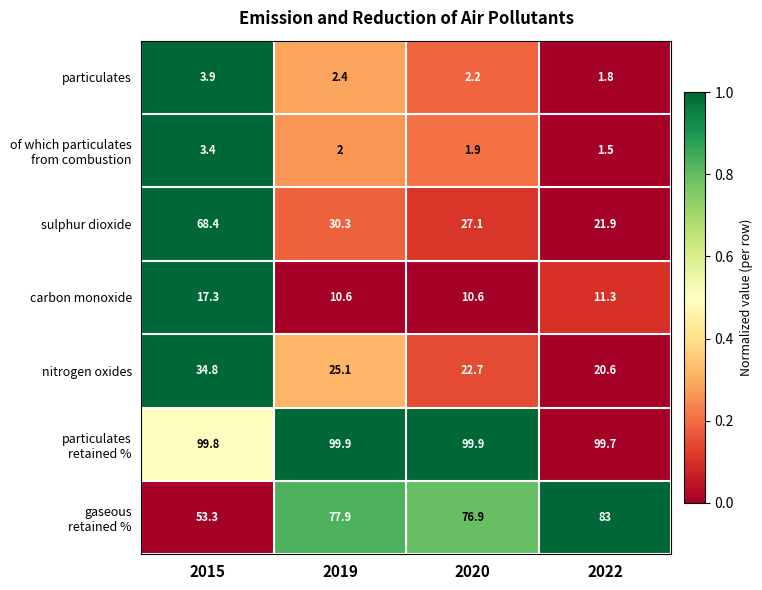

What is the greatest value displayed?

99.9